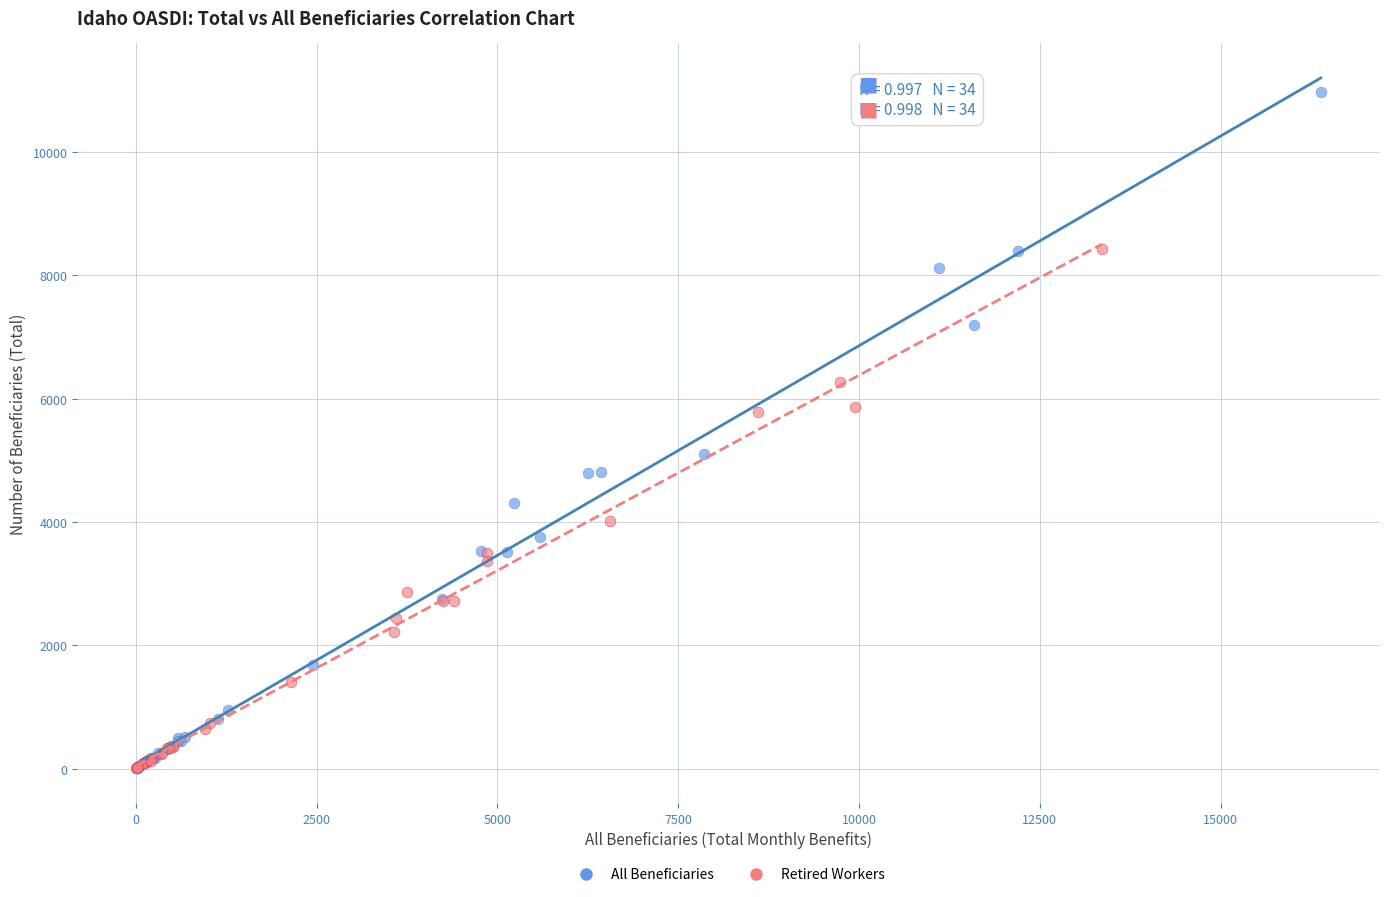

Which series has the largest Y range (max minus min)?

All Beneficiaries